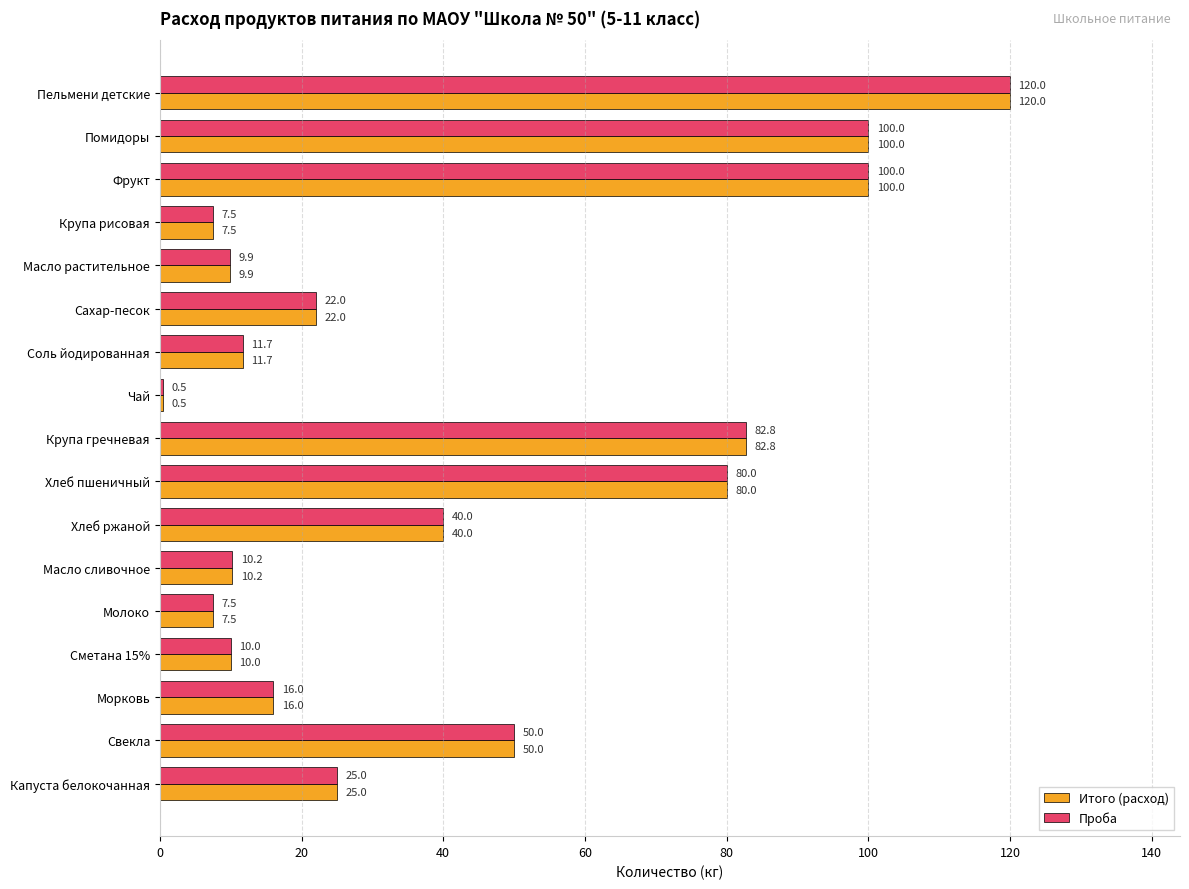

The Проба series shows 50.0 at Свекла. True or false?

True